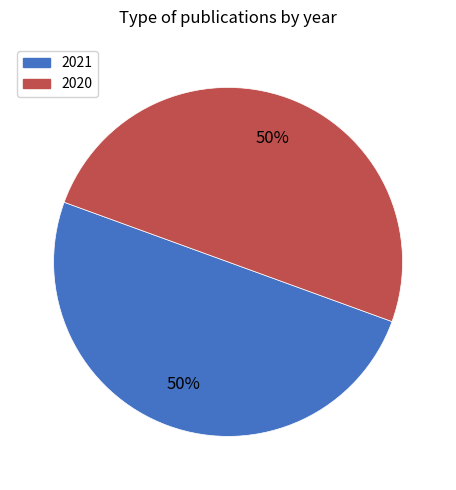

Is it true that 2020 is 50% of the pie?

True